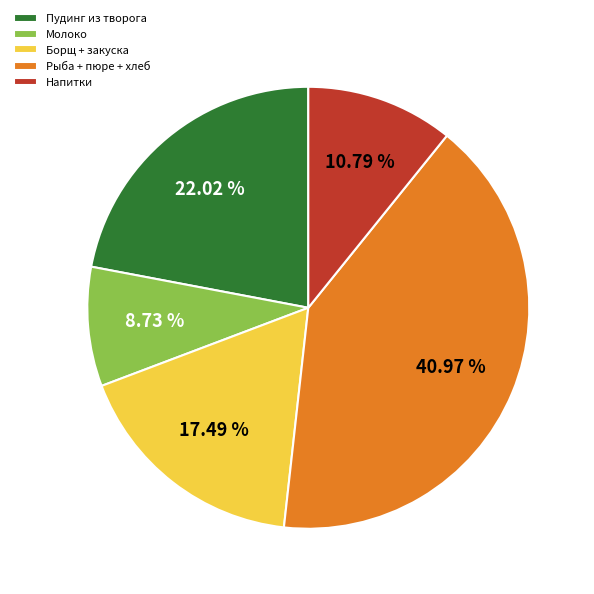

What is the ratio of the value at Напитки to the value at Молоко?

1.2